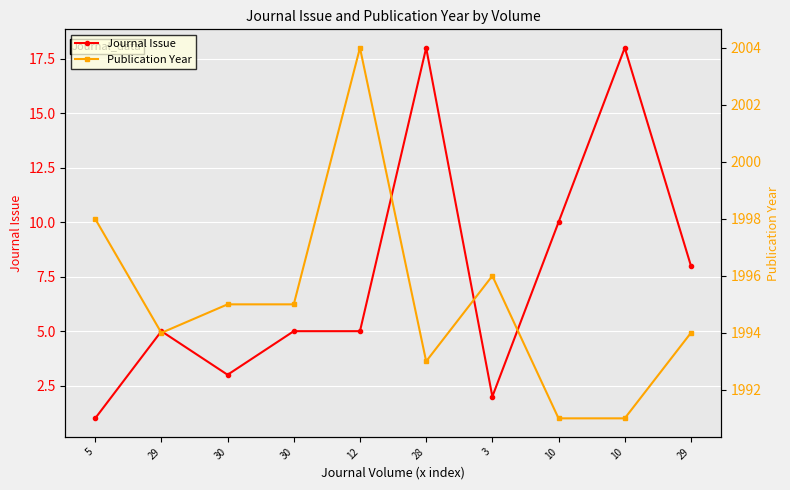

The value of Journal Issue at 29 is 5. True or false?

True